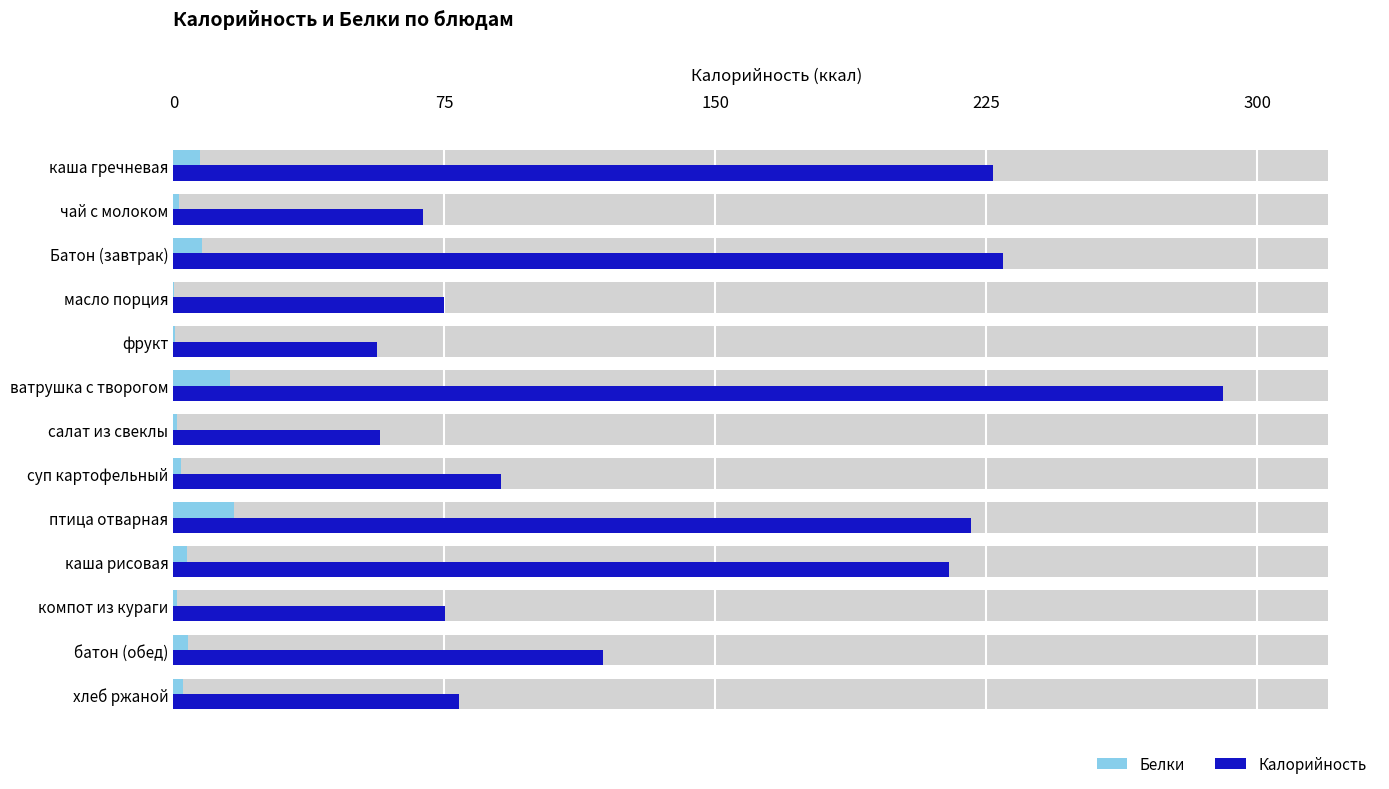

Does the chart contain any negative values?

No